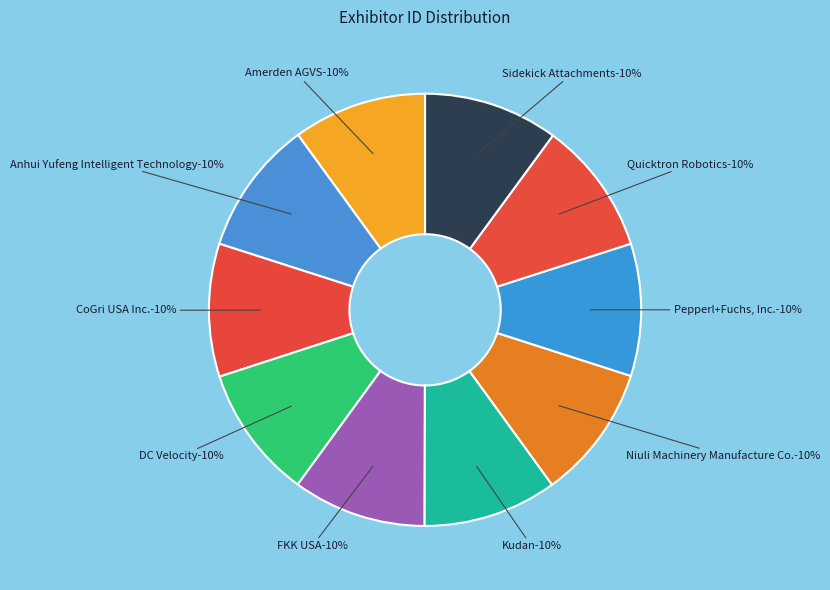

To the nearest percent, what portion does Quicktron Robotics represent?

10%